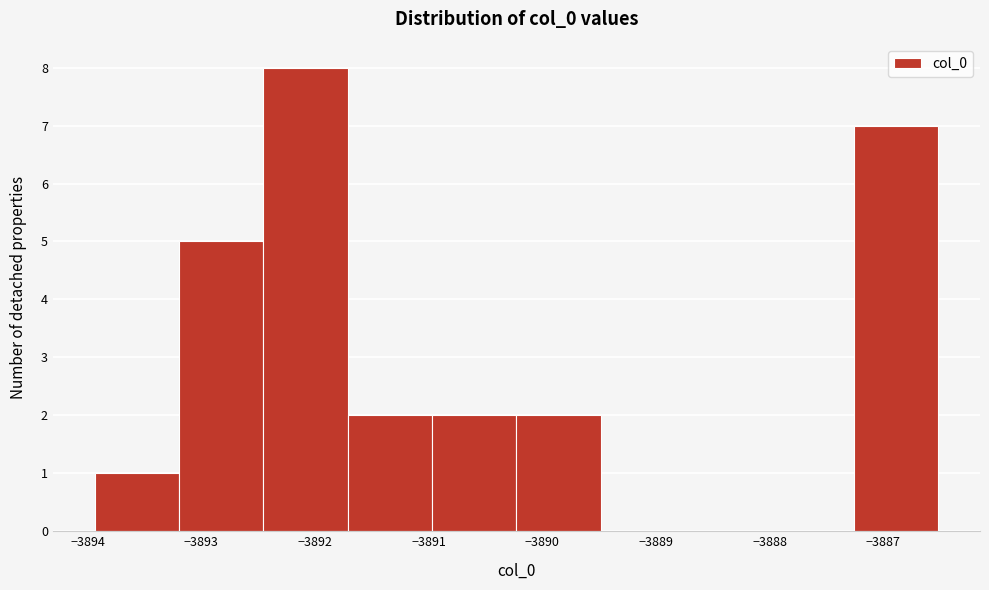

What is the height of the bar covering -3893.9 to -3893.2 on the x-axis? Neither the bar edges nor the heights are printed on the chart, so give them approximately, as read against the axes.

1